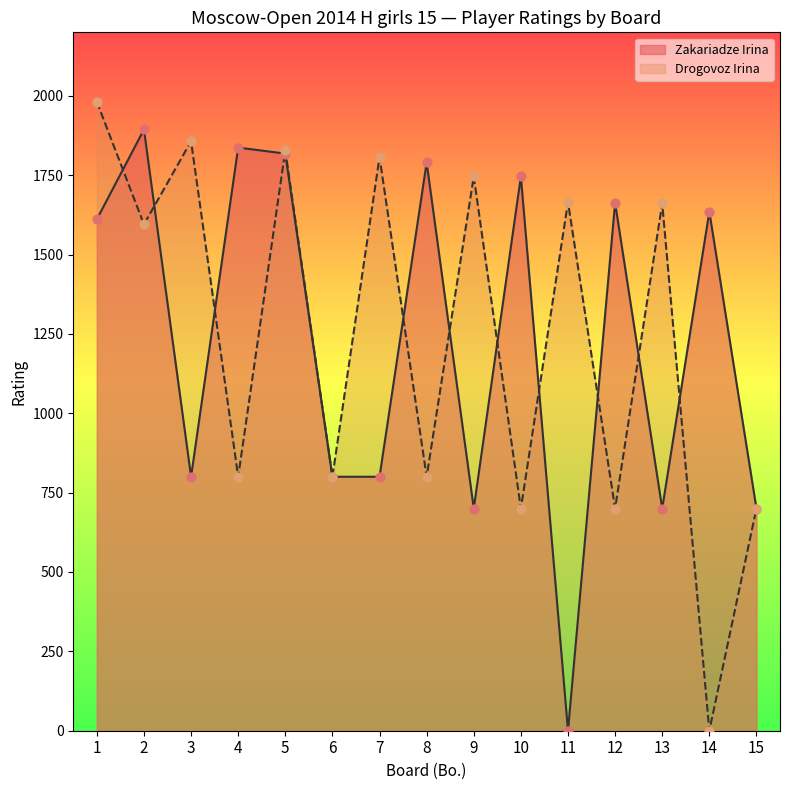

At which category is the sum across all series the highest?

5